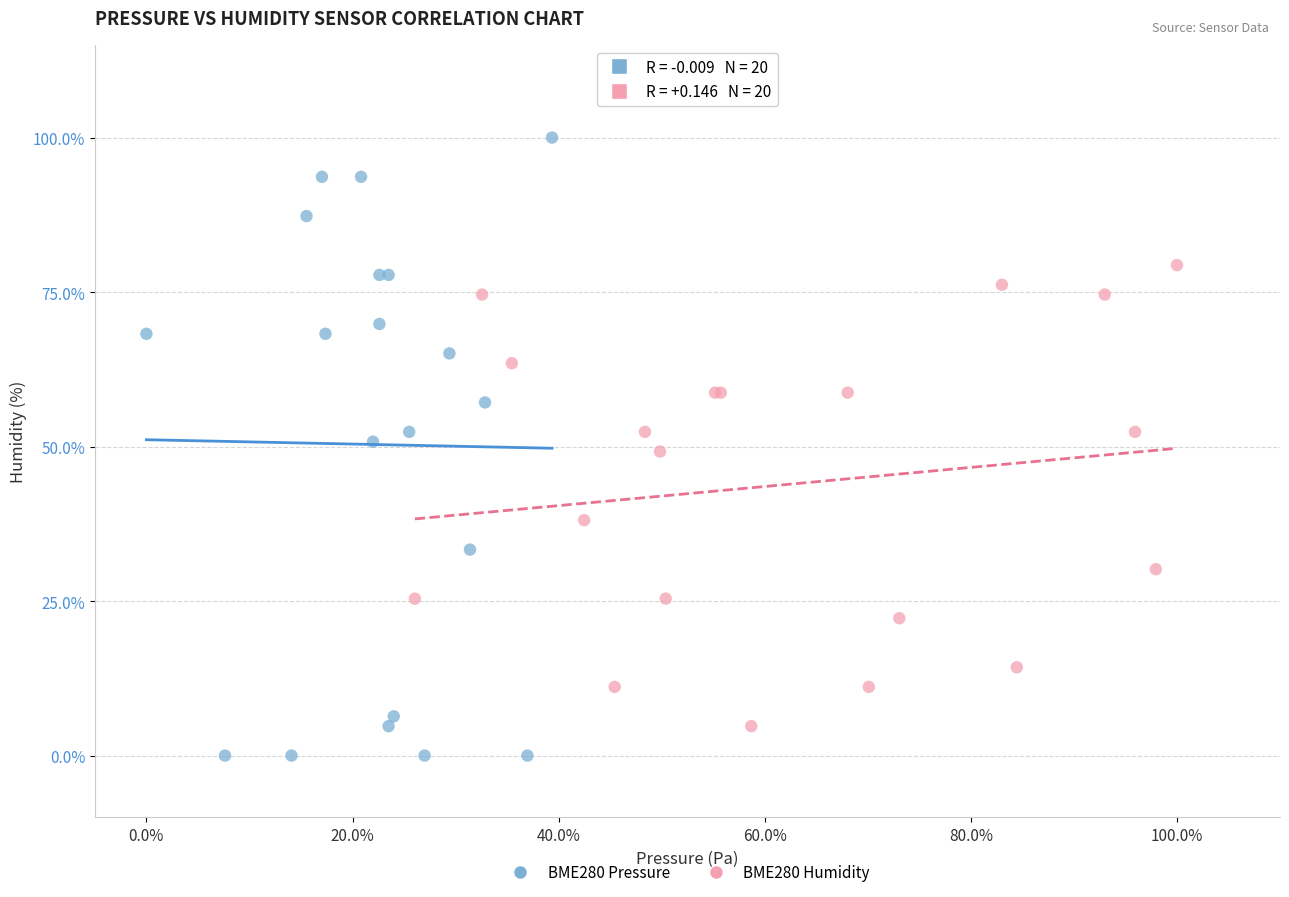

What are all the series names shown in the legend?

BME280 Pressure, BME280 Humidity